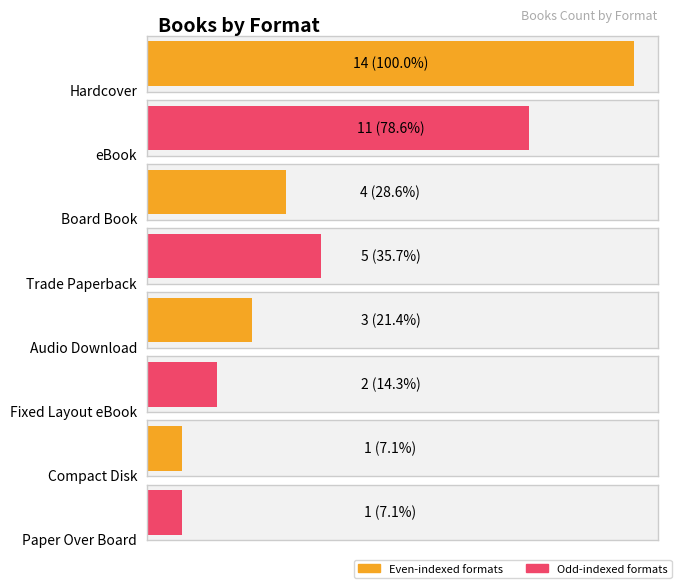

List the labels in order of value, largest first.

Hardcover, eBook, Trade Paperback, Board Book, Audio Download, Fixed Layout eBook, Compact Disk, Paper Over Board